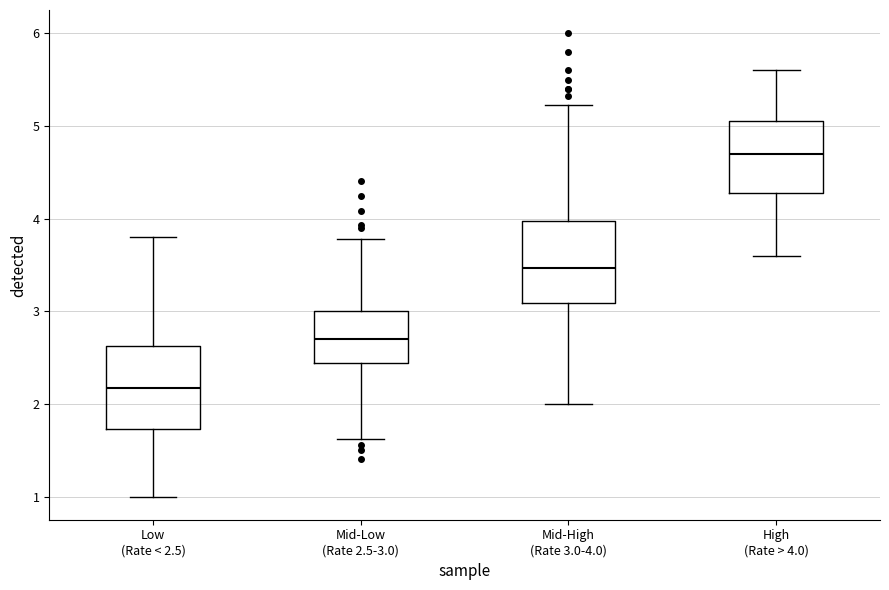

Reading left to right, transcribe this box plot: for each box, give where its median line is, the range the box spans, and where its two whiskers end, as read against the y-axis. The values are not printed on the chart, so give them approximately, as read against the axis.

Low (Rate < 2.5): median 2.2, box 1.7 to 2.6, whiskers 1.0 to 3.8
Mid-Low (Rate 2.5-3.0): median 2.7, box 2.4 to 3.0, whiskers 1.6 to 3.8
Mid-High (Rate 3.0-4.0): median 3.5, box 3.1 to 4.0, whiskers 2.0 to 5.2
High (Rate > 4.0): median 4.7, box 4.3 to 5.1, whiskers 3.6 to 5.6